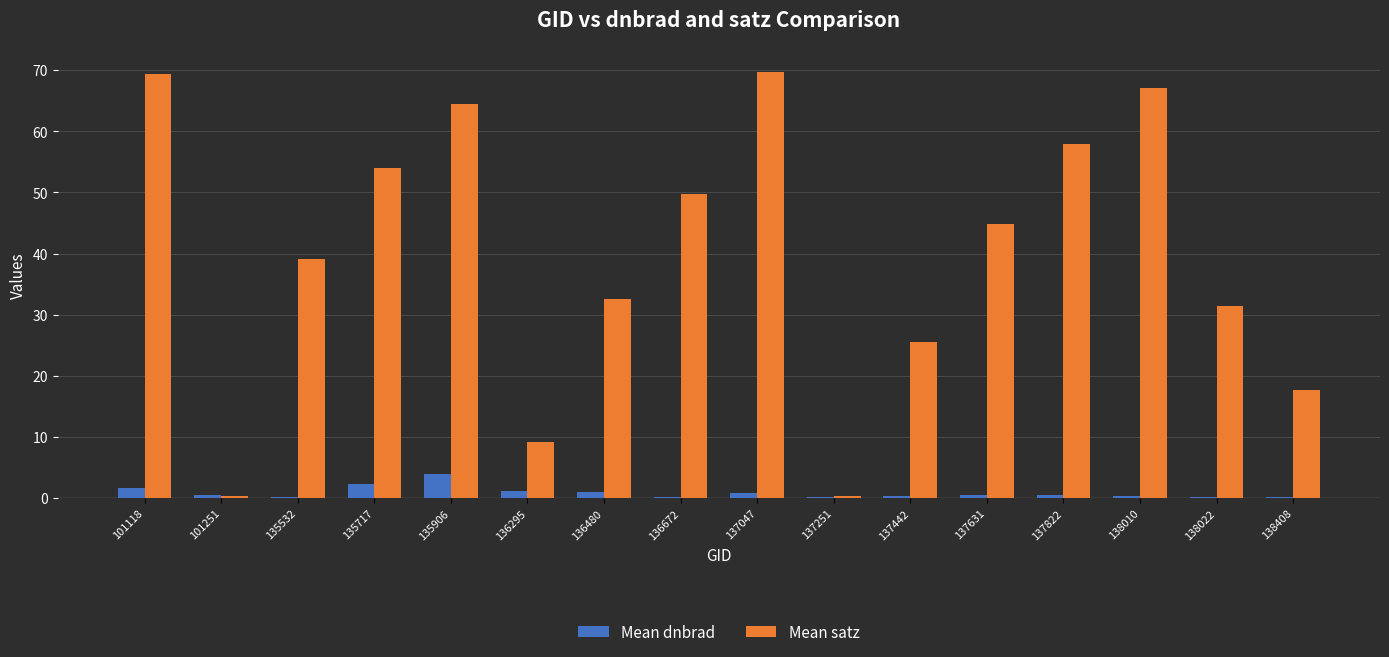

What is the total value across all series at 135532?

39.2